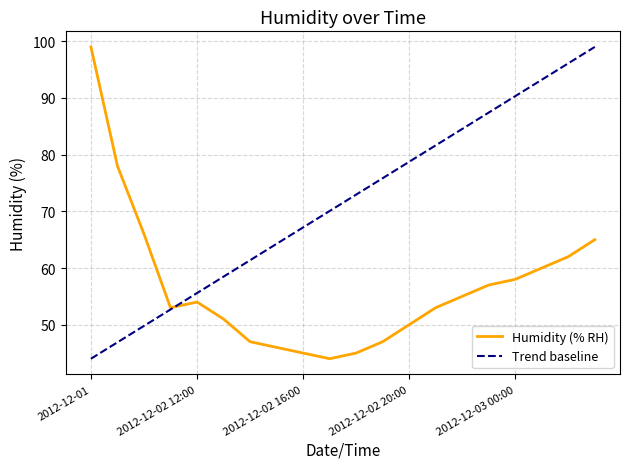

What is the label of the 19th point from the left?

2012-12-03 02:00